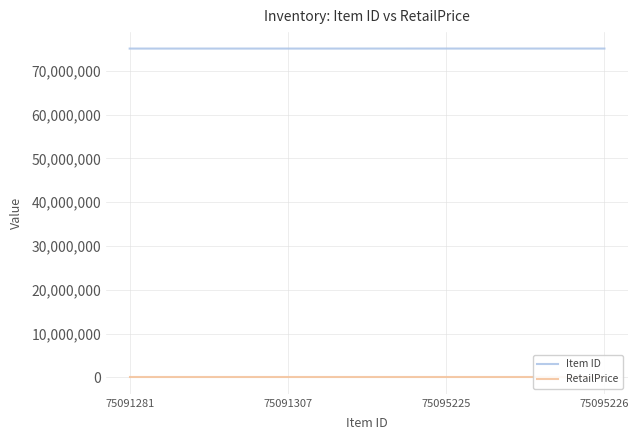

Does the chart display data point markers on the line(s)?

No